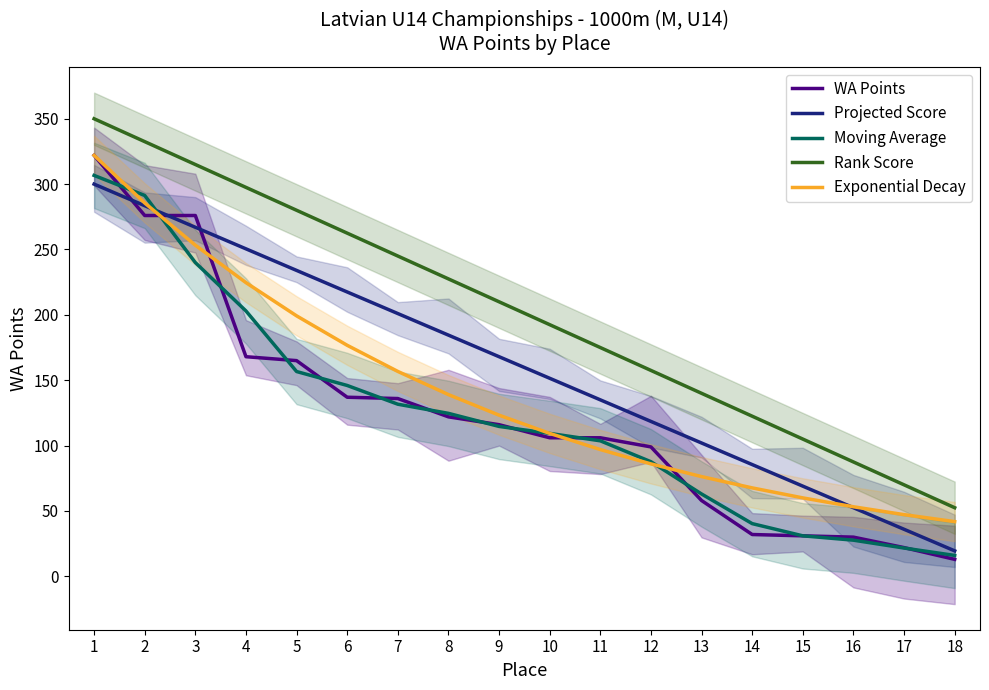

List the series in order of their peak value, lowest first.

Projected Score, Moving Average, WA Points, Exponential Decay, Rank Score